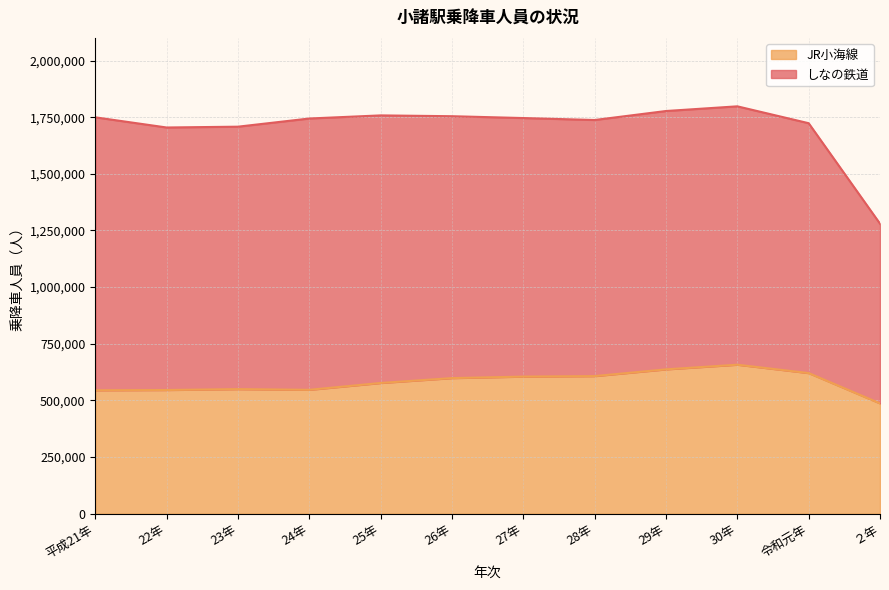

Reading left to right, extract all data points from this chart.

544753	545952	549864	546802	577001	598542	605123	607344	637086	657656	620650	486934